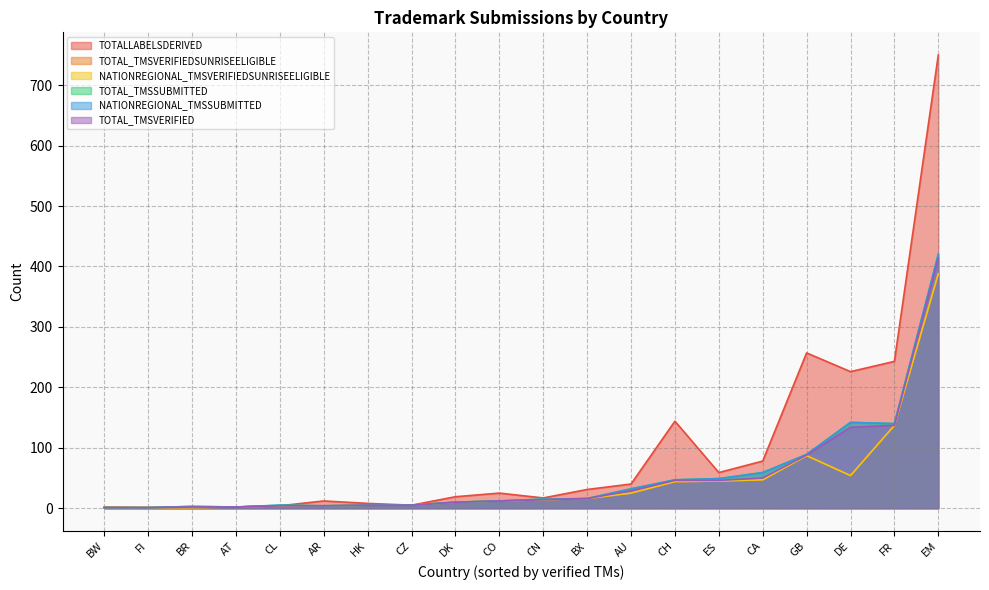

Which series ends up on top after the final intersection of NATIONREGIONAL_TMSSUBMITTED and TOTALLABELSDERIVED?

TOTALLABELSDERIVED